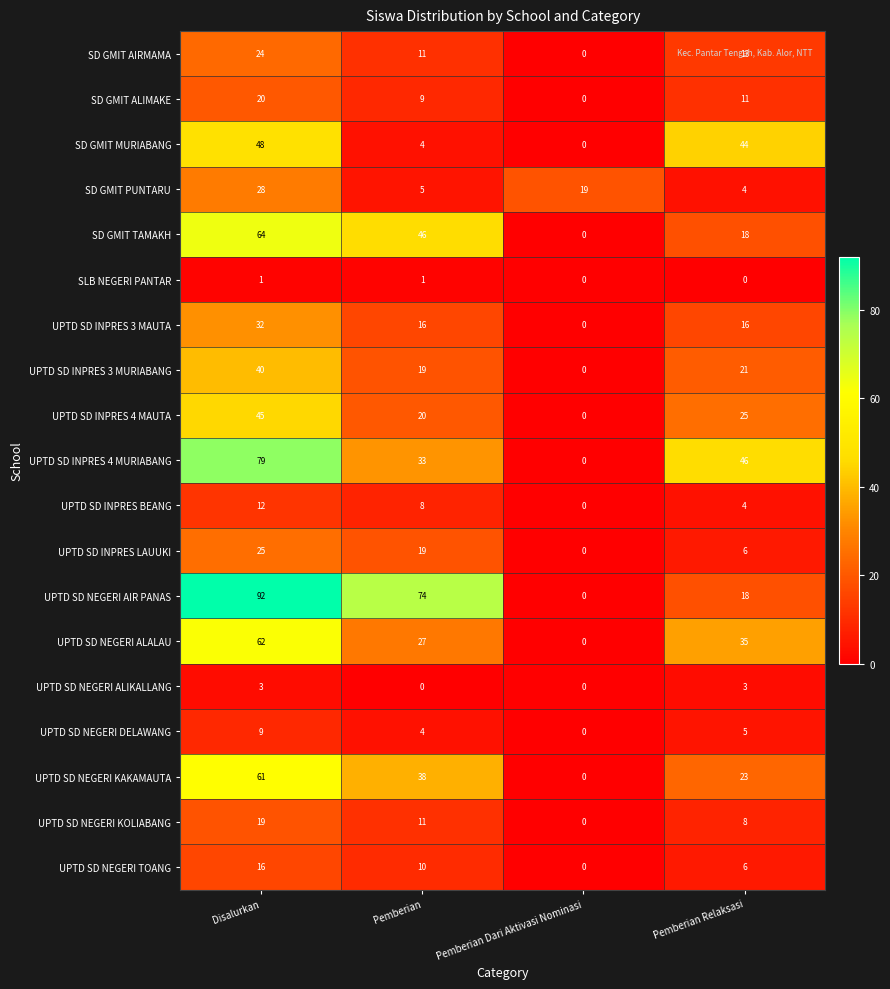

What is the difference between the maximum and minimum values in the SD GMIT AIRMAMA series?

24